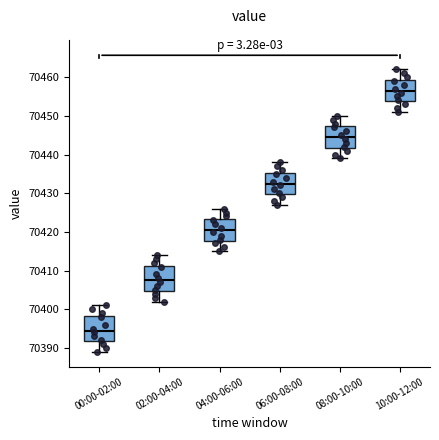

Which box has the highest median line?

10:00-12:00